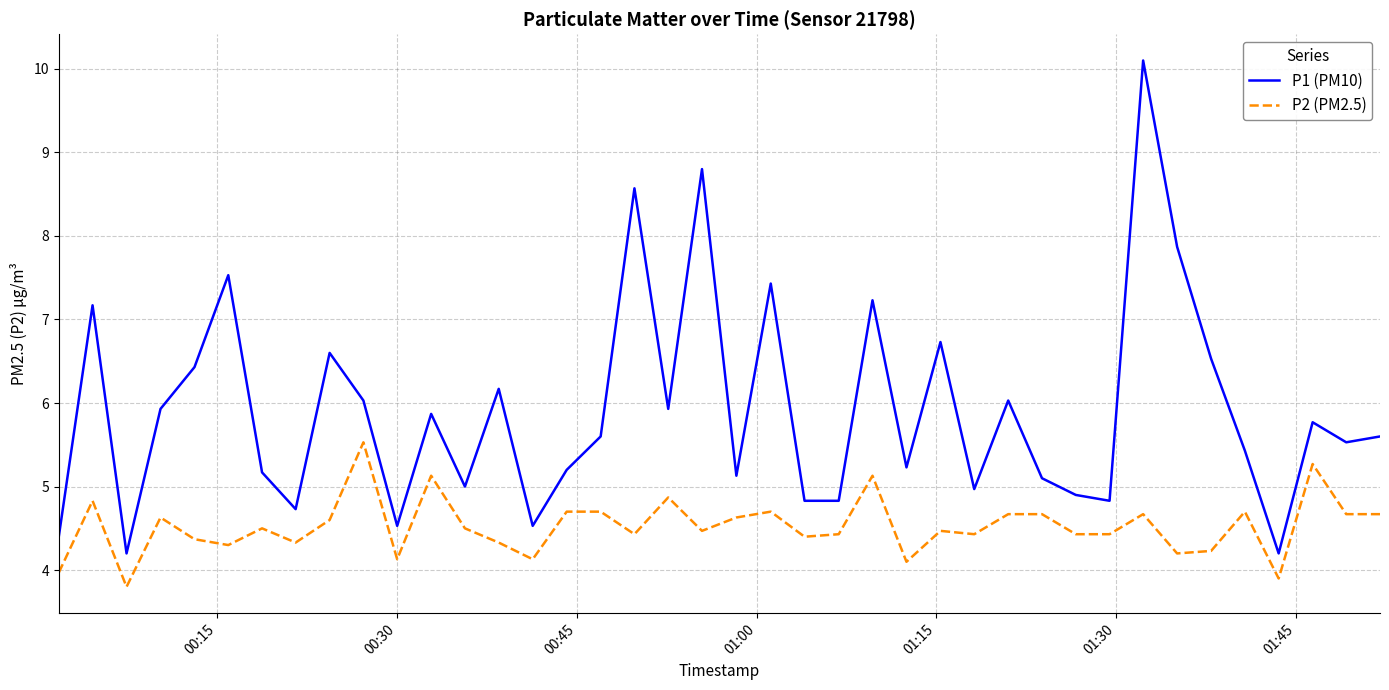

At how many categories does at least one series exceed 9?

1